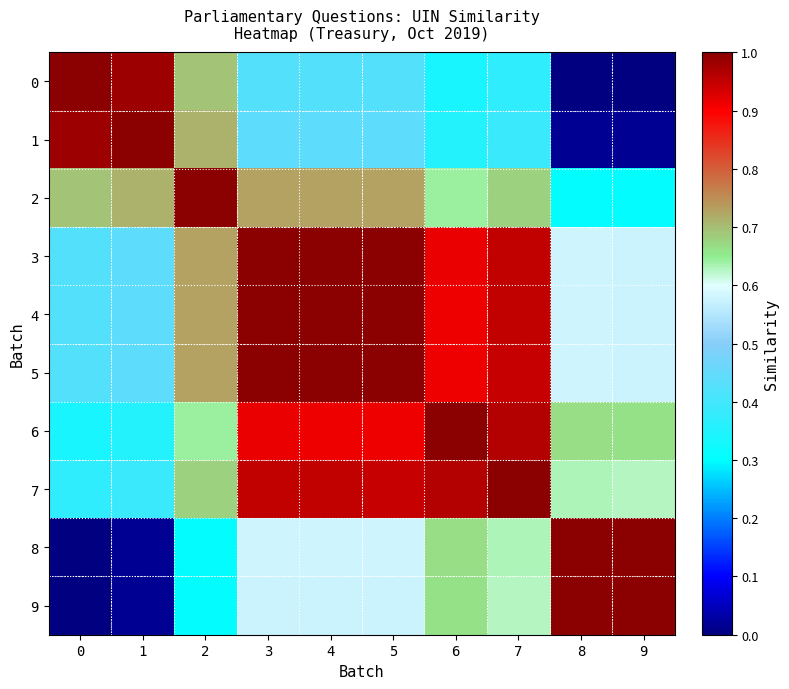

At 9, list the series in order from largest to smallest.

9, 8, 6, 7, 3, 4, 5, 2, 1, 0